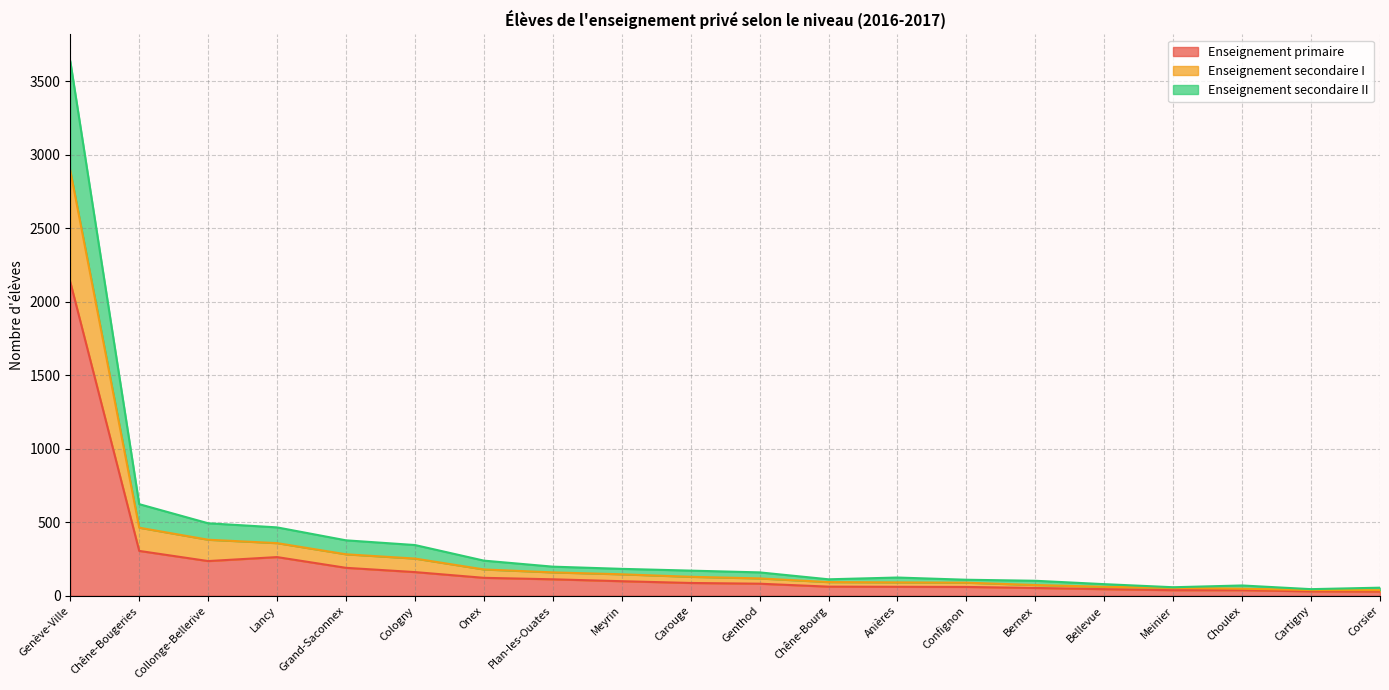

What is the highest value of the Enseignement primaire series?

2134